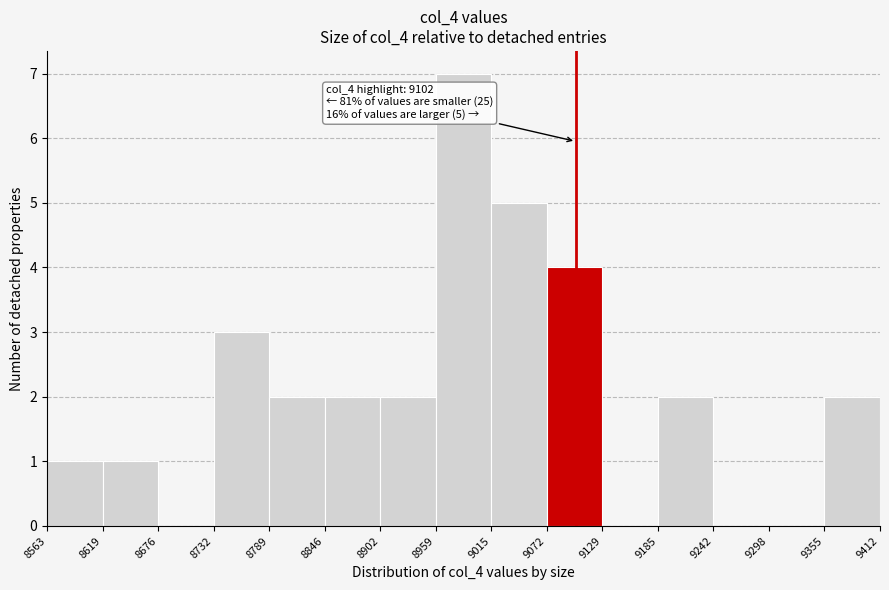

Which range on the x-axis has the tallest bar?

8959 to 9015